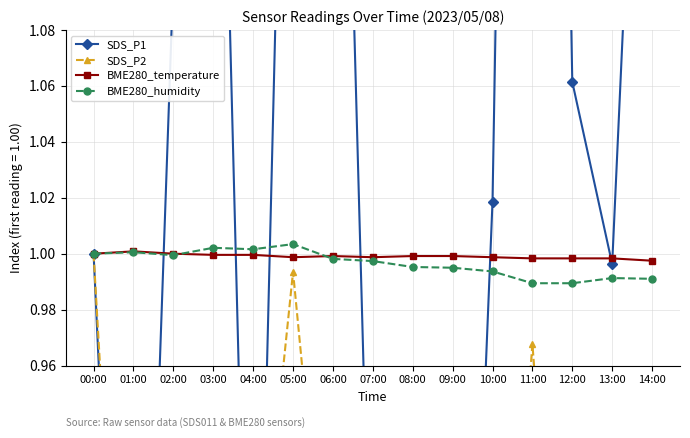

What are all the series names shown in the legend?

SDS_P1, SDS_P2, BME280_temperature, BME280_humidity